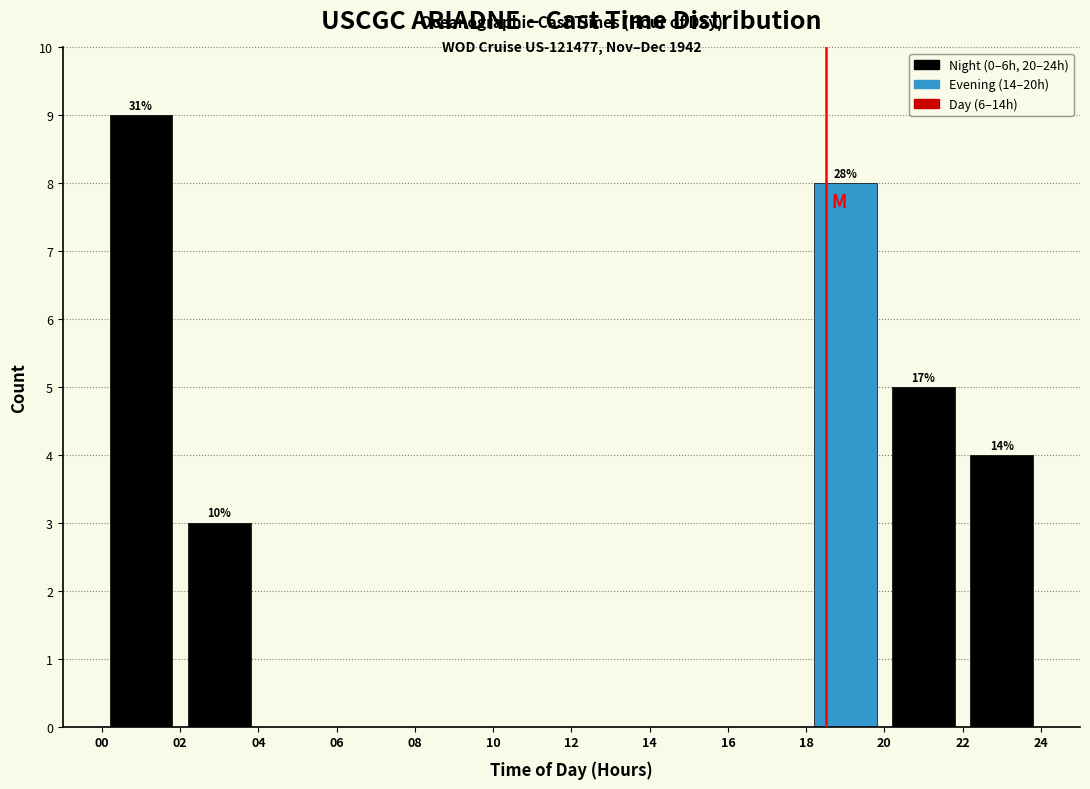

Over which range of the x-axis is the bar tallest?

00 to 02